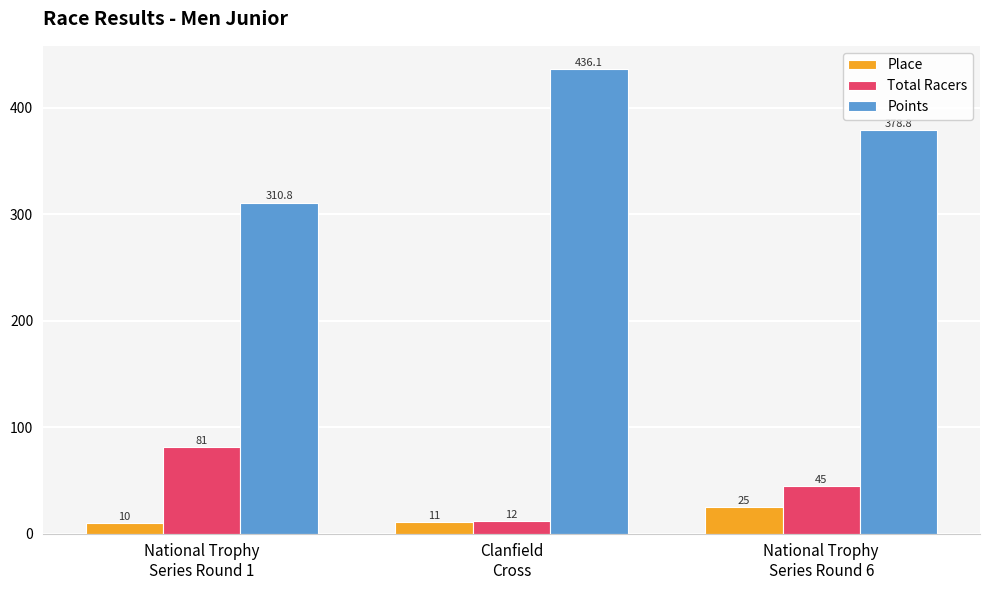

What is the value of the Total Racers bar at the 1st from the left?

81.0